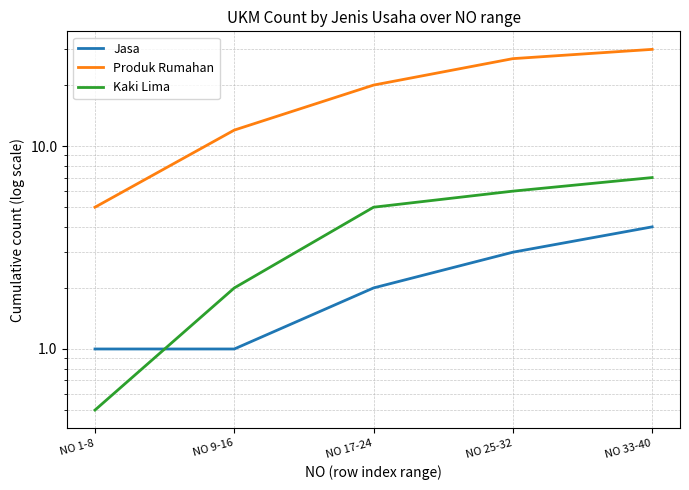

True or false: Jasa has a value of 1.0 at NO 9-16.

True